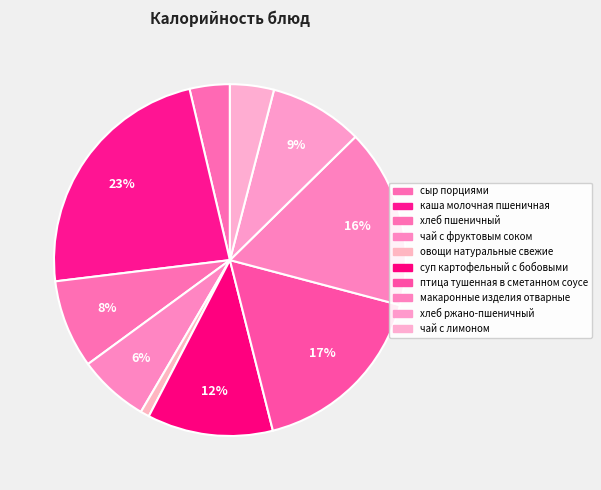

To the nearest percent, what portion does чай с фруктовым соком represent?

6%